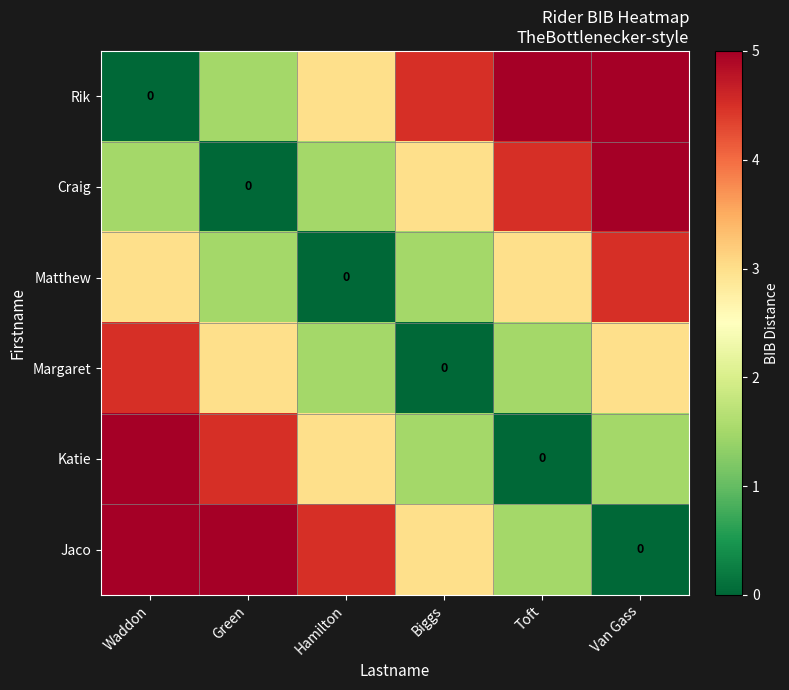

What is the approximate value of Jaco at Toft?

1.5